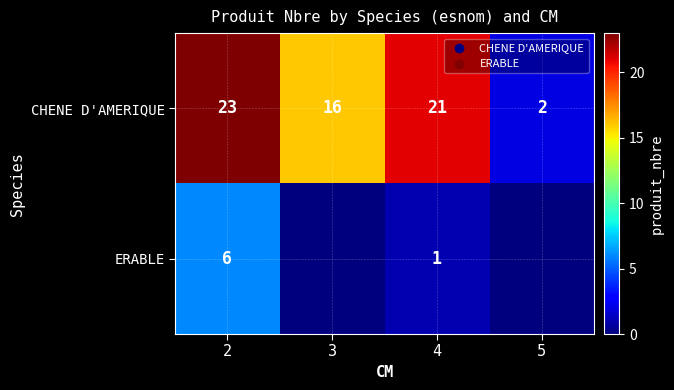

What is the total value across all series at 5?

2